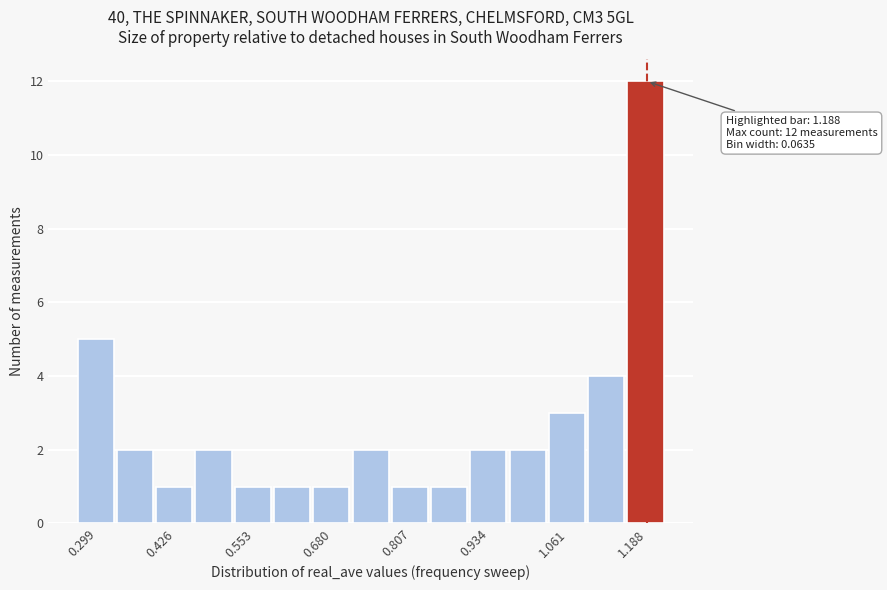

Read against the x-axis, roughly where is the centre of the tallest bar?

1.18